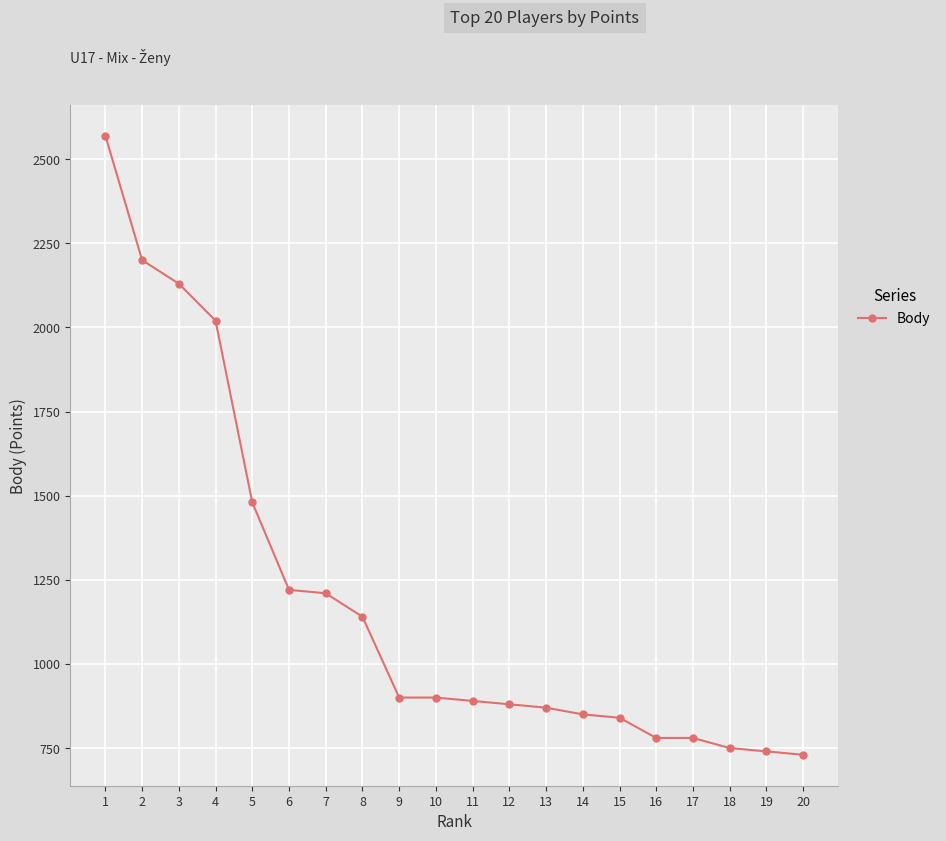

Is this an area chart (filled region under the line)?

No